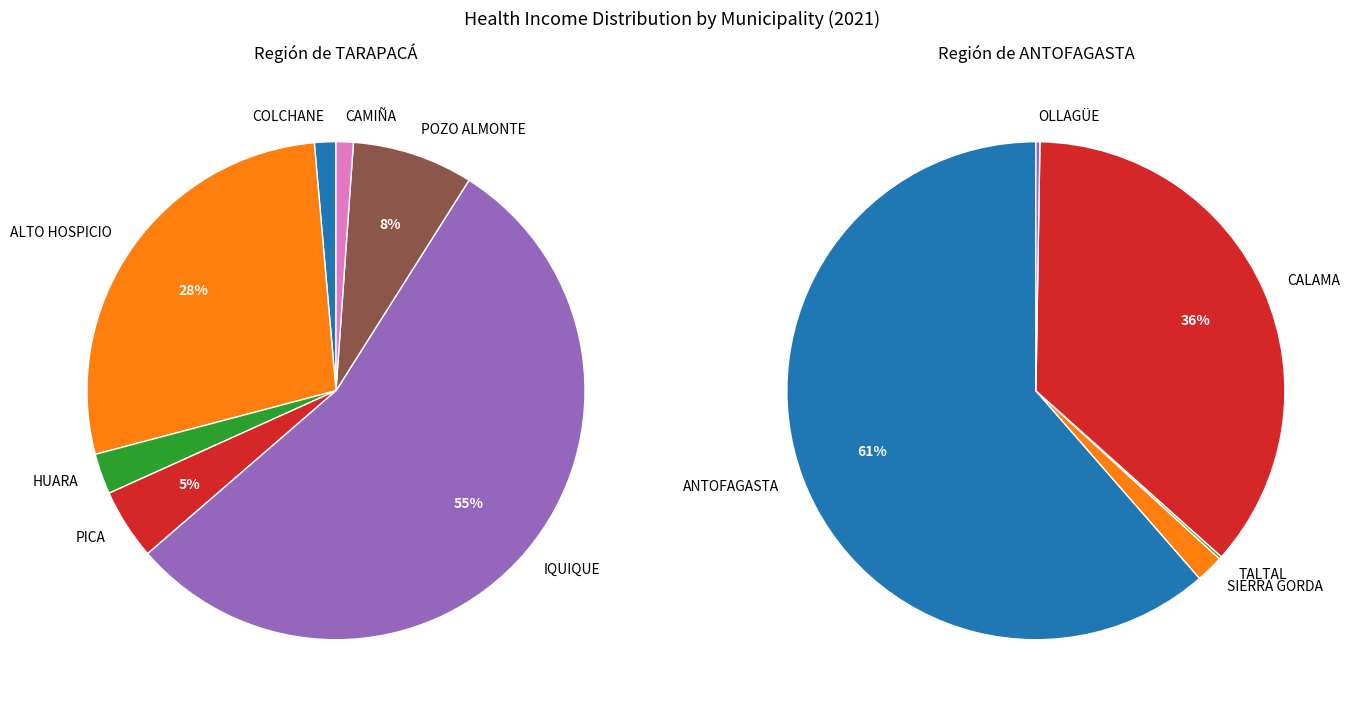

What is the largest slice in the pie chart?

ANTOFAGASTA